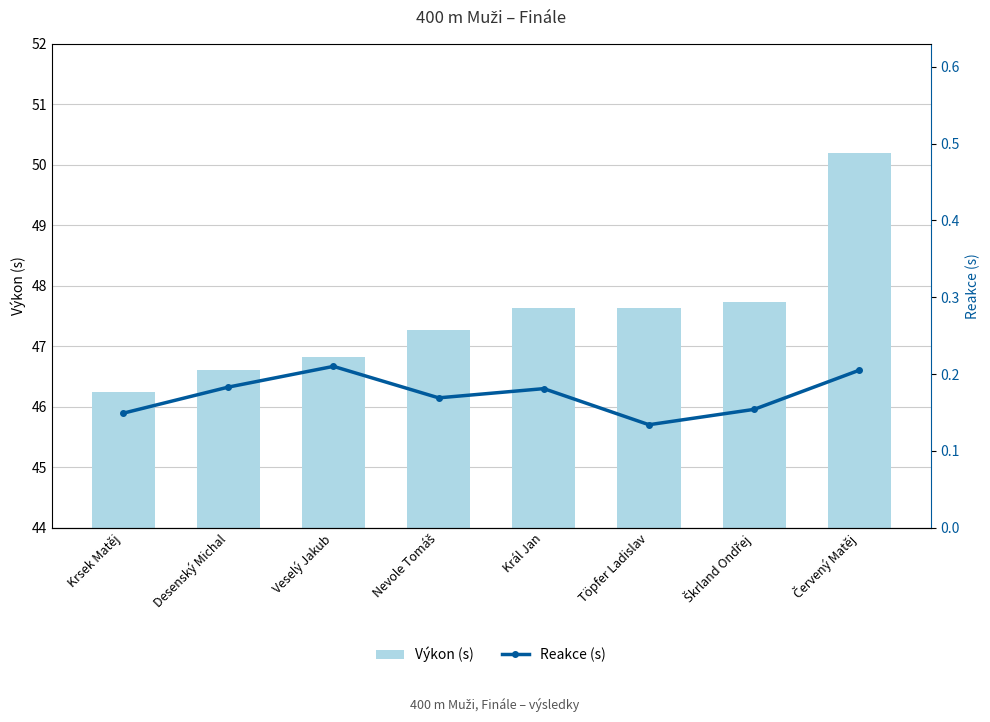

Count the number of categories in the chart.

8